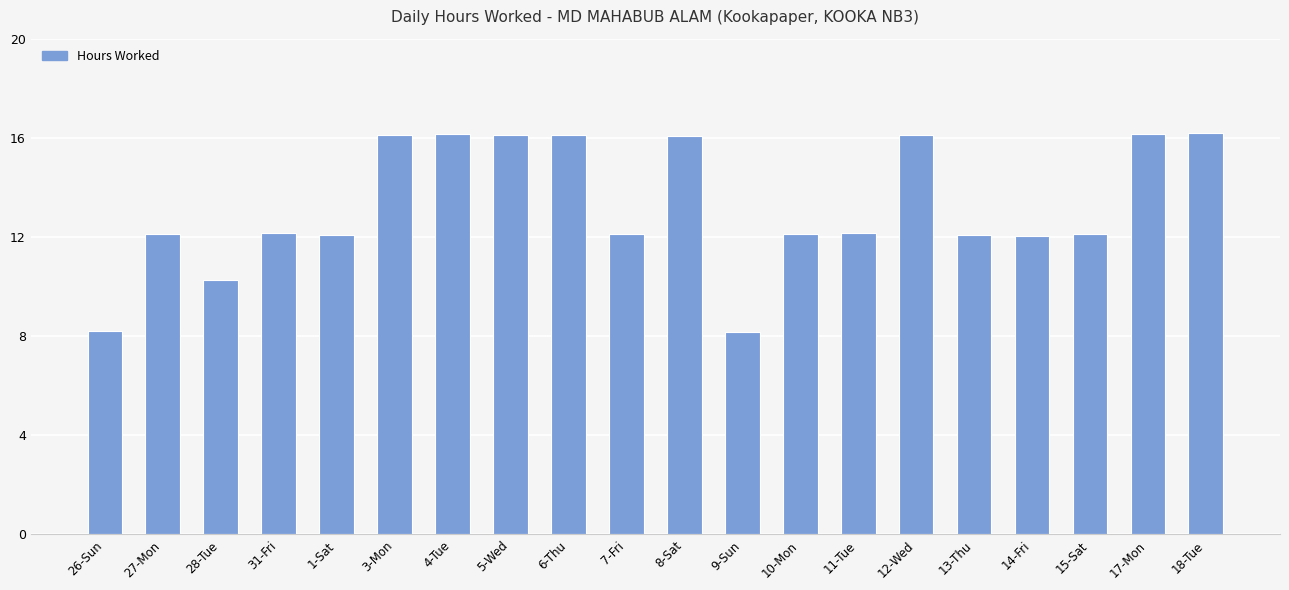

Which has a higher value, 3-Mon or 7-Fri?

3-Mon